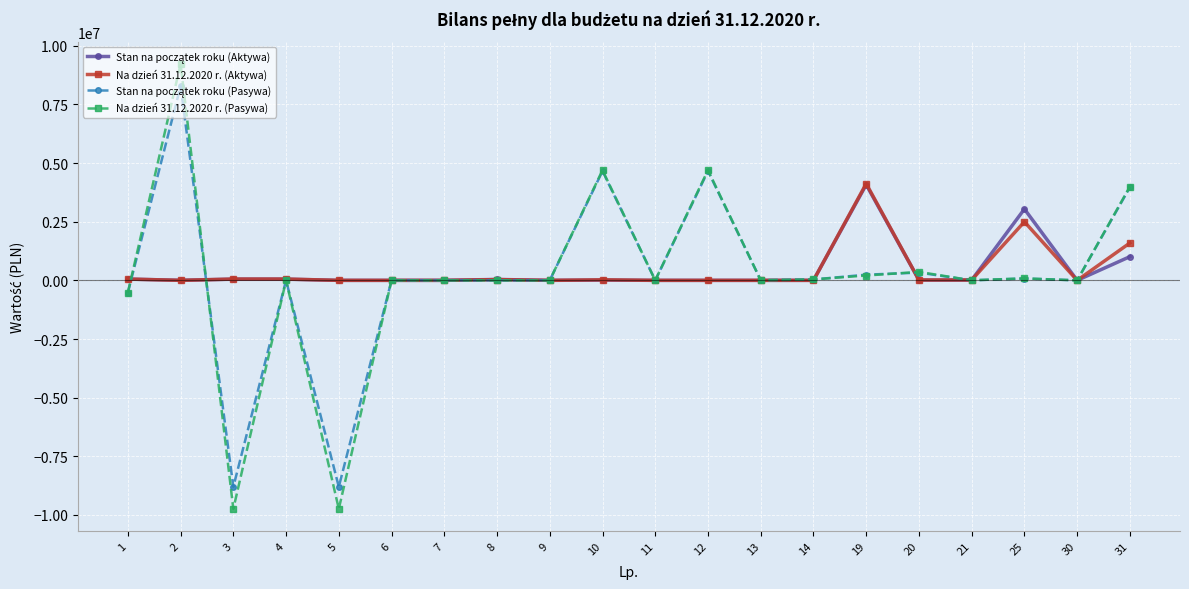

Count the number of categories in the chart.

20